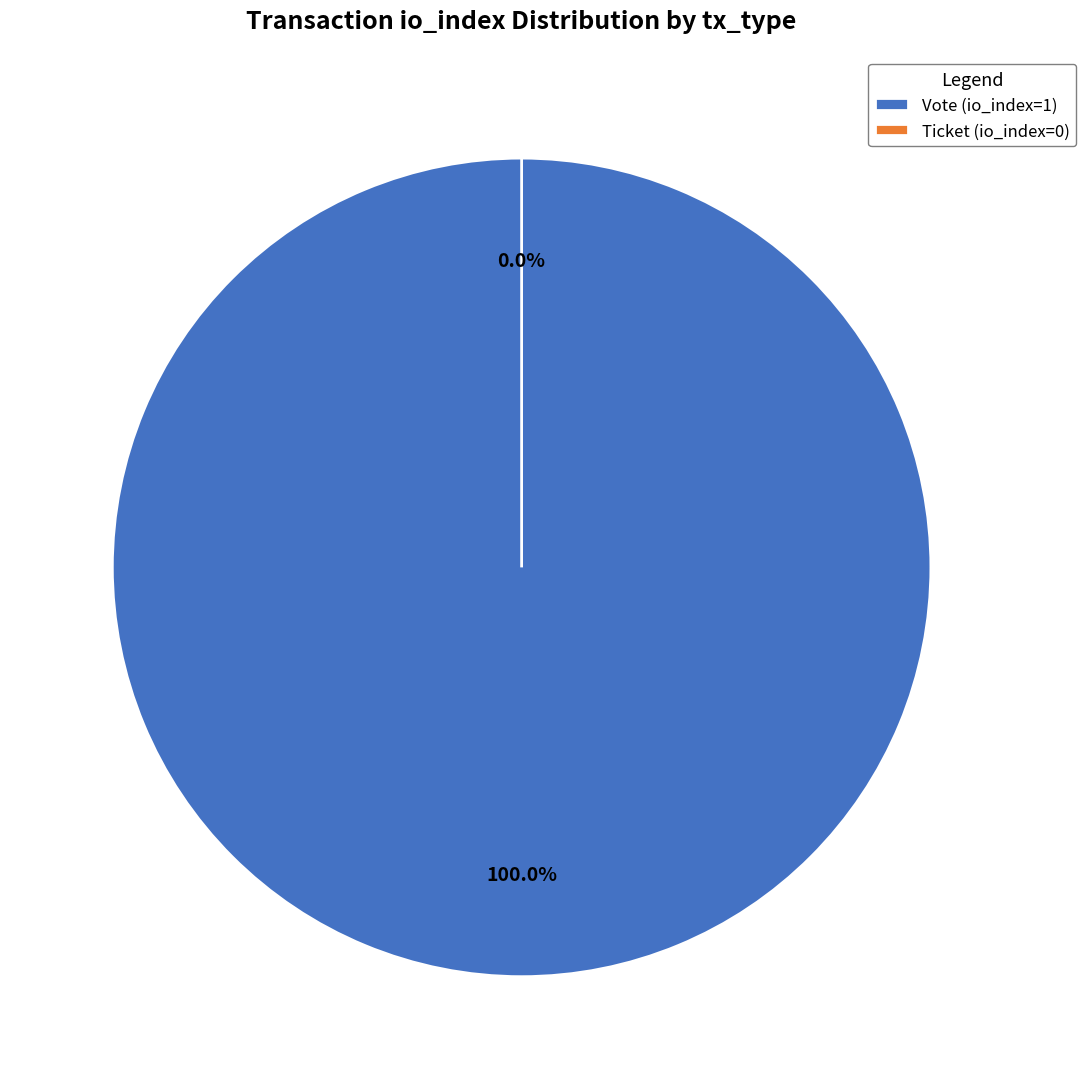

Does Vote (io_index=1) represent more than half of the total?

Yes